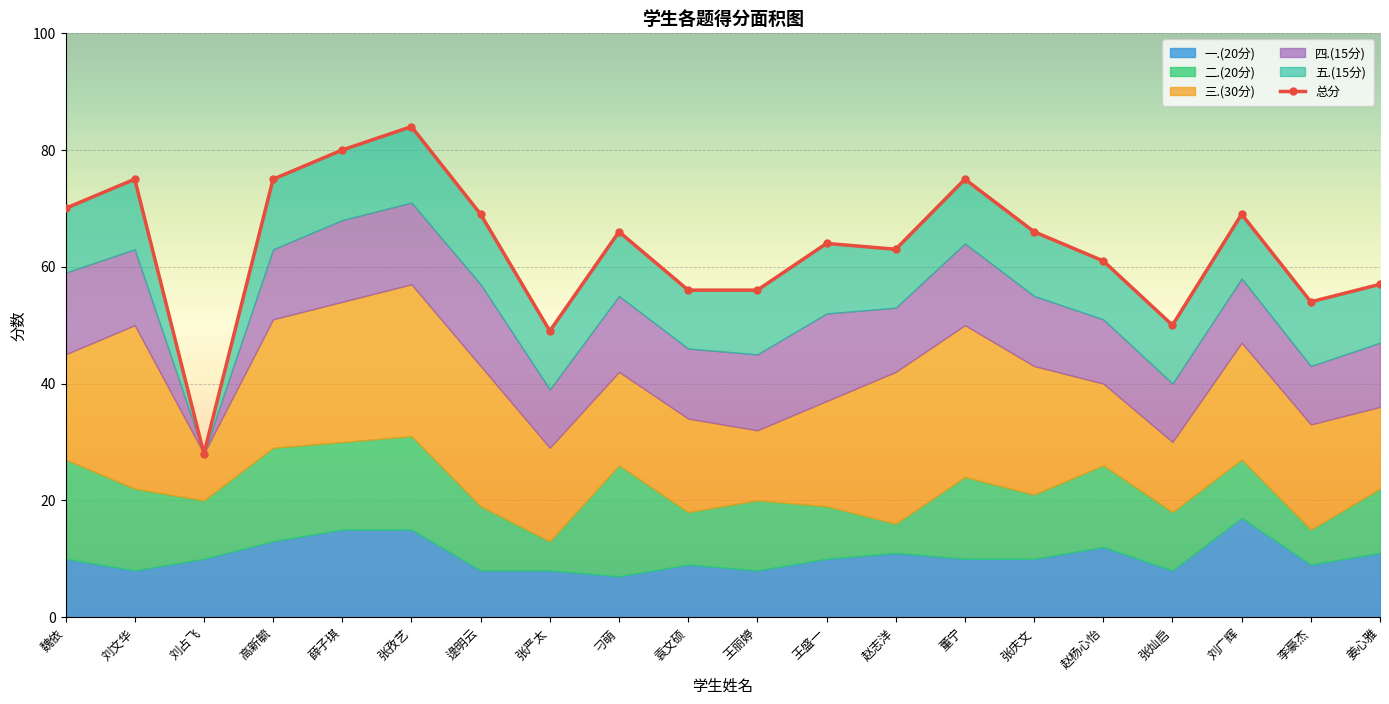

Which series has the largest total across all categories?

总分